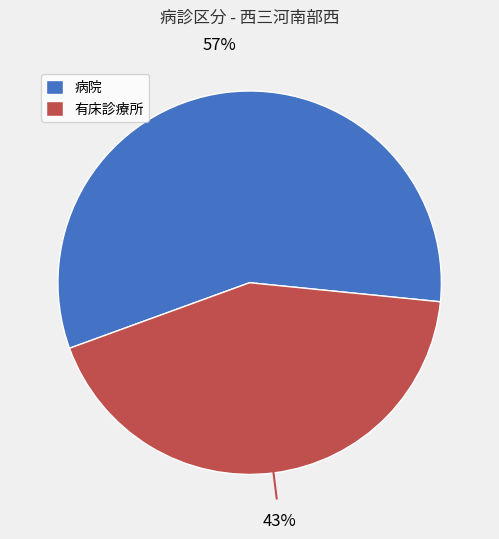

How many slices are in this pie chart?

2